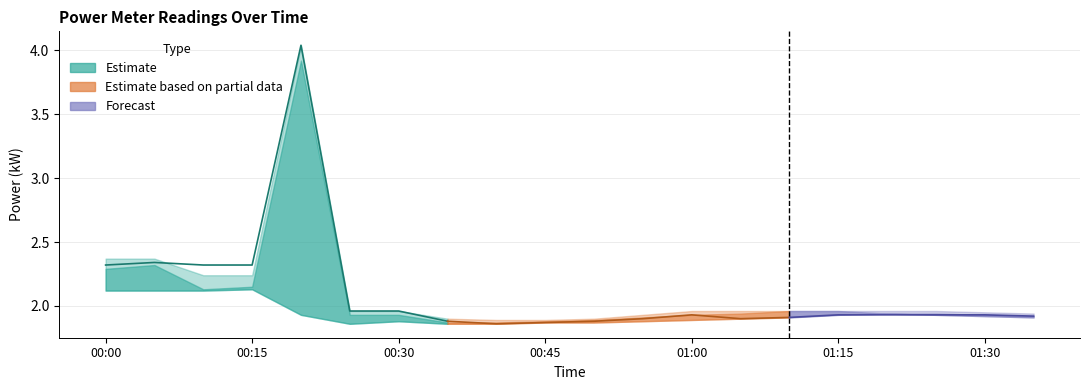

What is the average value of the power_high series?

2.1